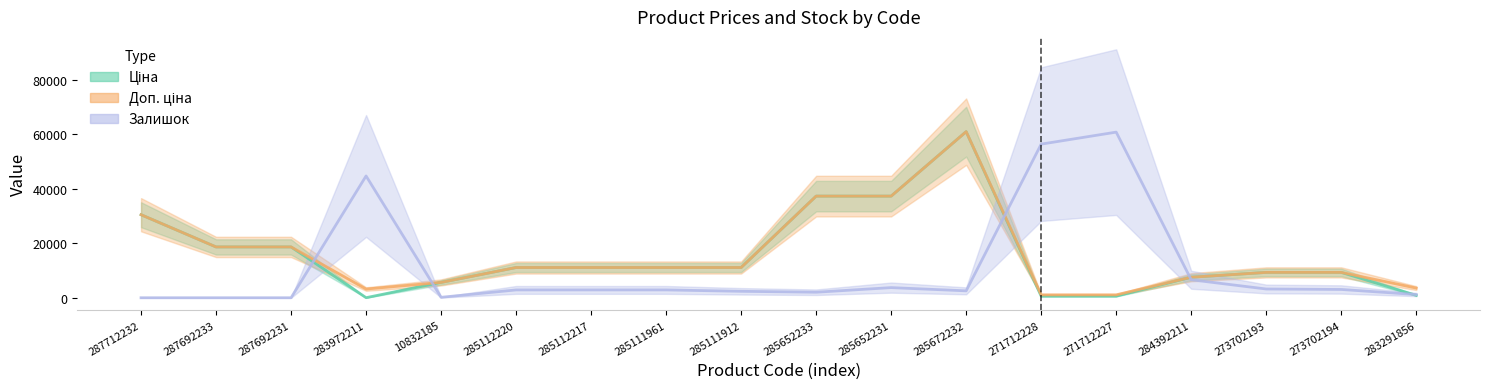

How many distinct data groups are displayed?

3